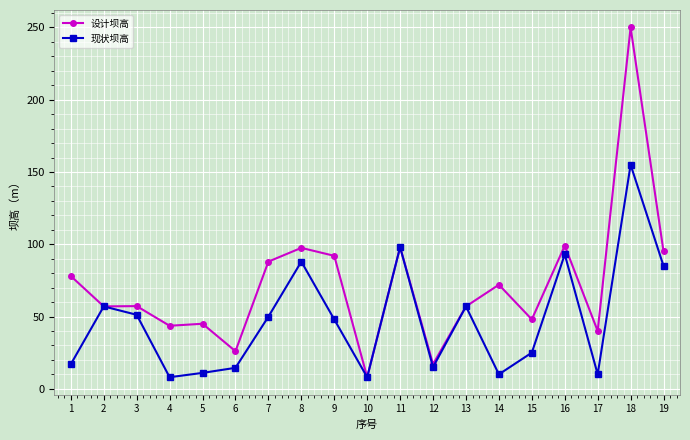

Which series has the largest range (max minus min)?

设计坝高